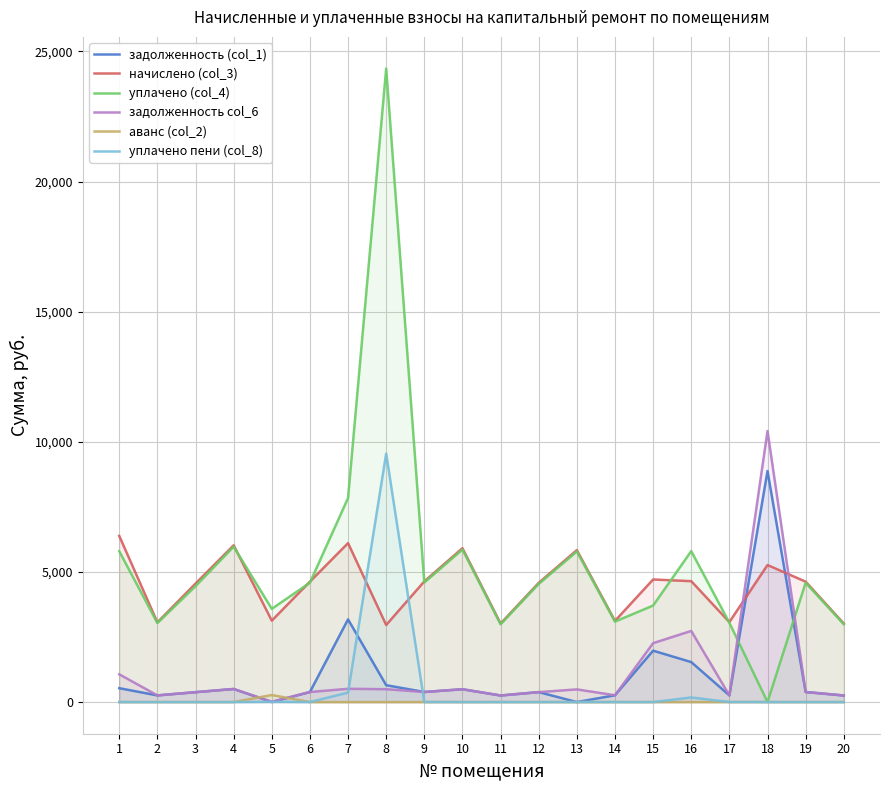

How many data points in начислено (col_3) are less than 4626?

9